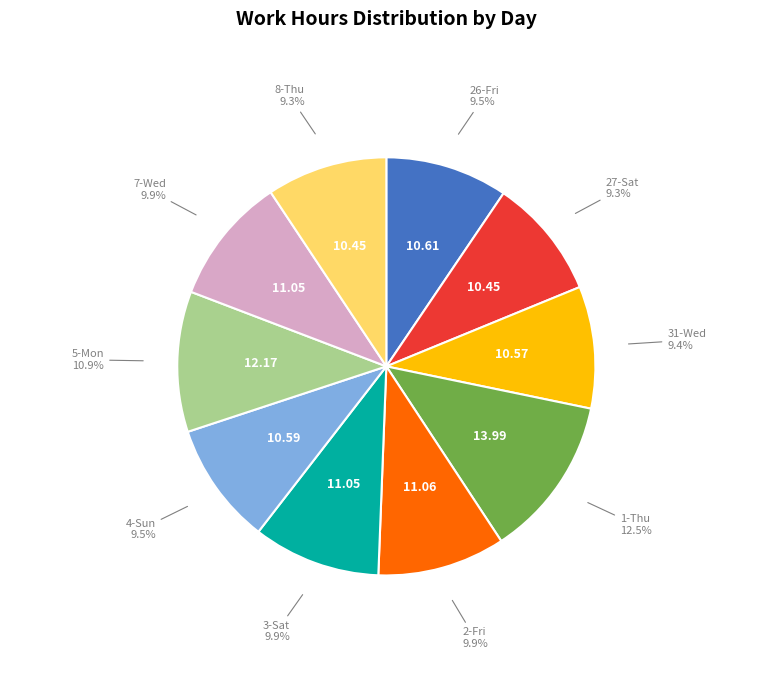

Is there a majority slice in this chart?

No